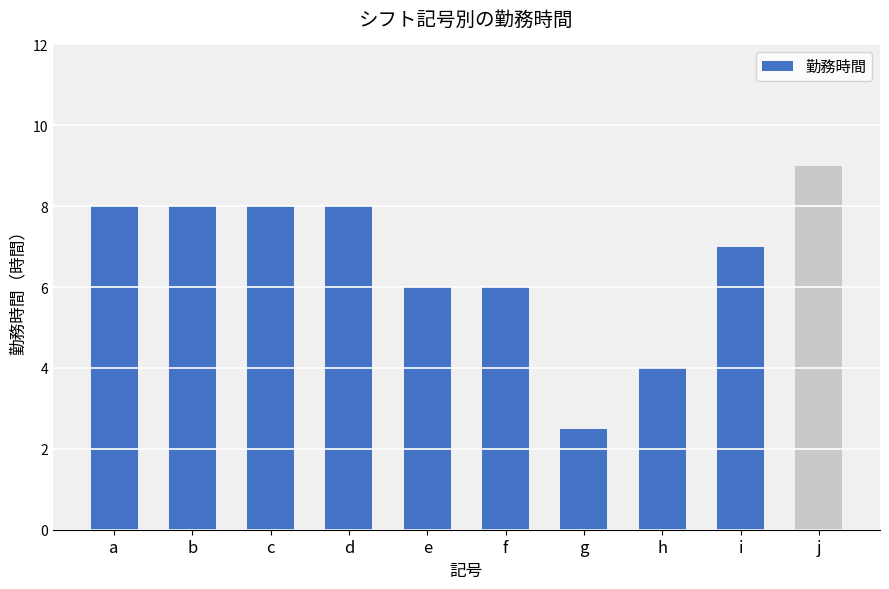

What is the value of the 9th bar from the left?

7.0